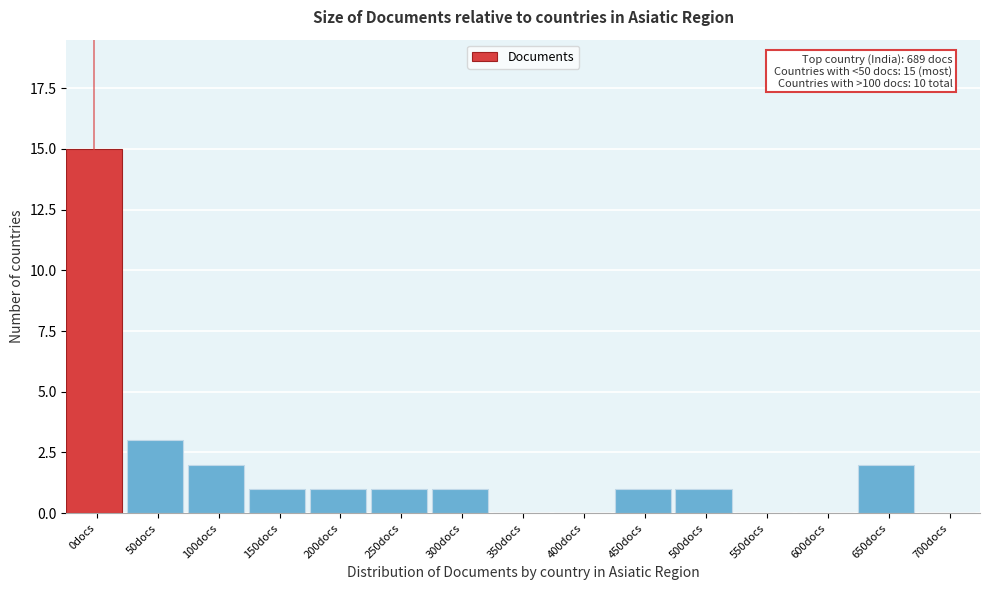

Reading left to right, list all the values displayed in this chart.

0docs=15	50docs=3	100docs=2	150docs=1	200docs=1	250docs=1	300docs=1	350docs=0	400docs=0	450docs=1	500docs=1	550docs=0	600docs=0	650docs=2	700docs=0